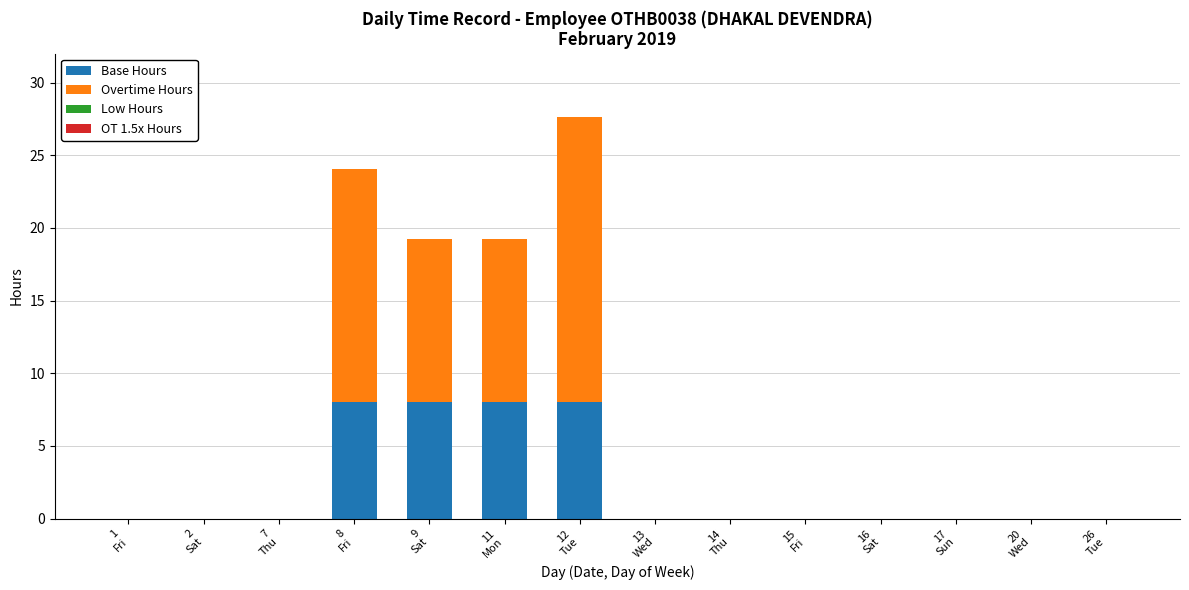

What is the maximum value for Base Hours?

8.0